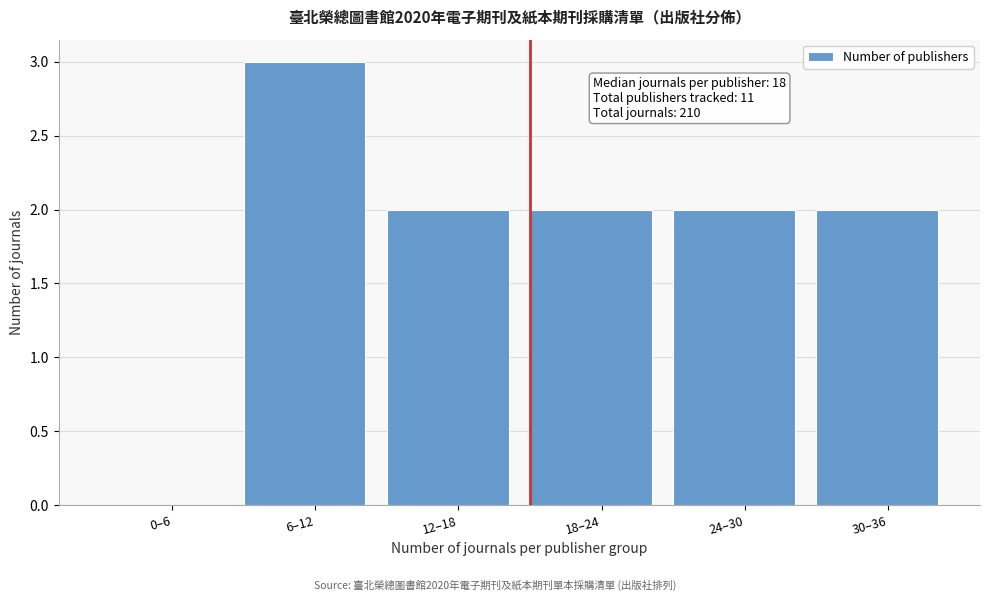

Reading left to right, list all the values displayed in this chart.

0–6=0	6–12=3	12–18=2	18–24=2	24–30=2	30–36=2